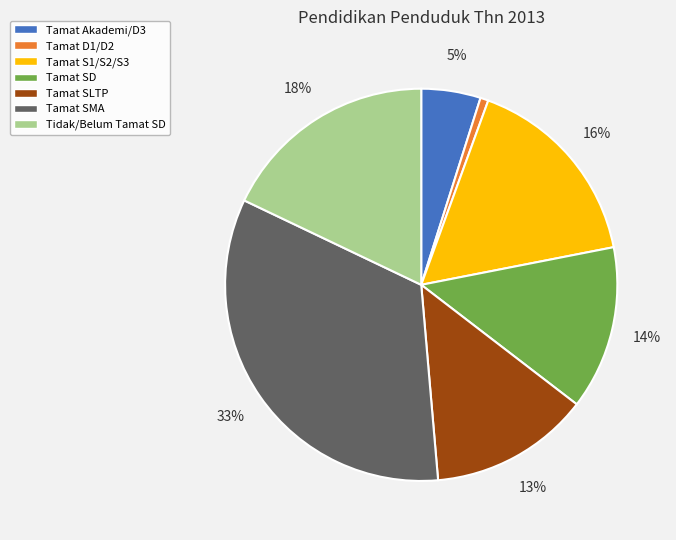

To the nearest percent, what is the average slice percentage?

14%